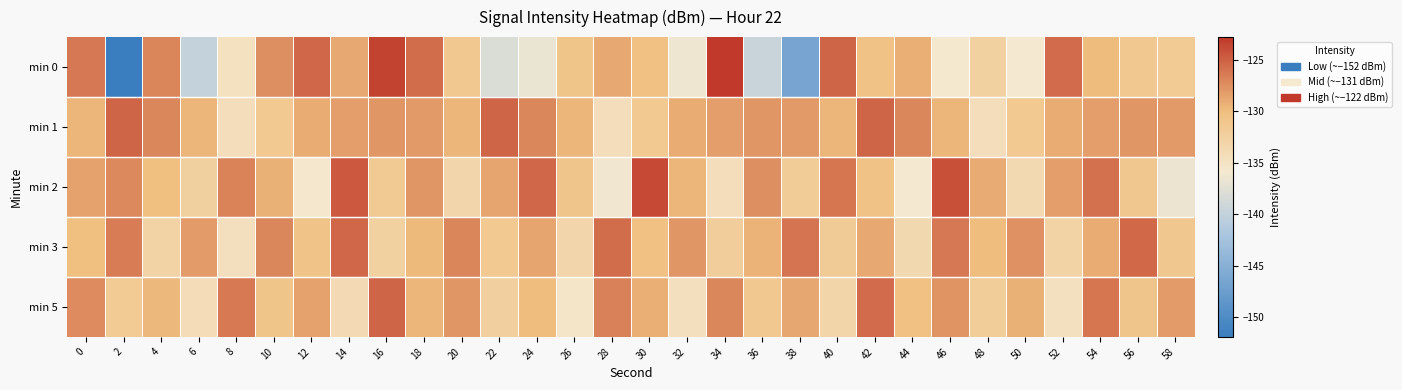

Between 12 and 36, which series saw the biggest shift?

min 0